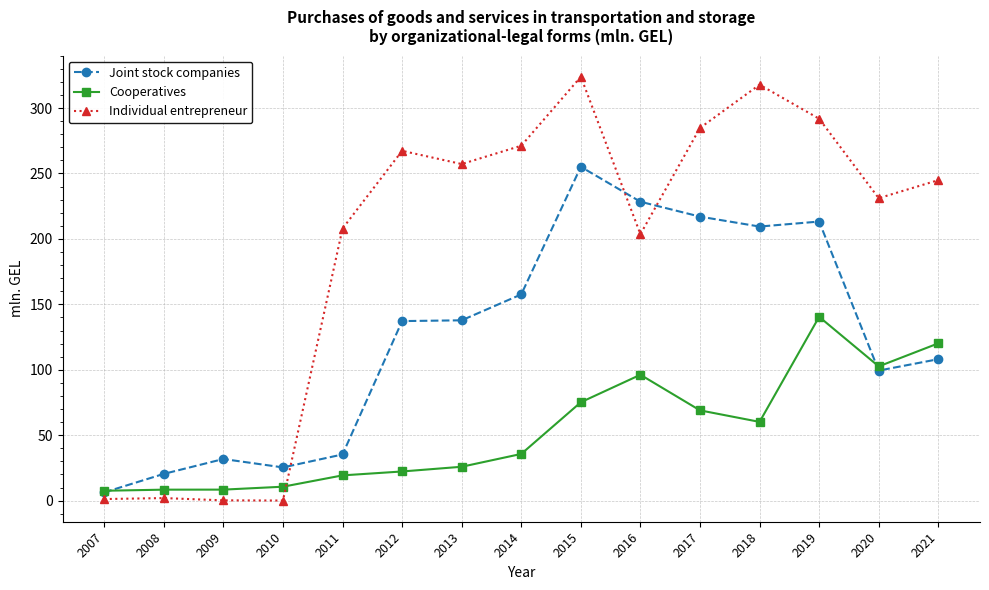

How many lines are shown in the chart?

3